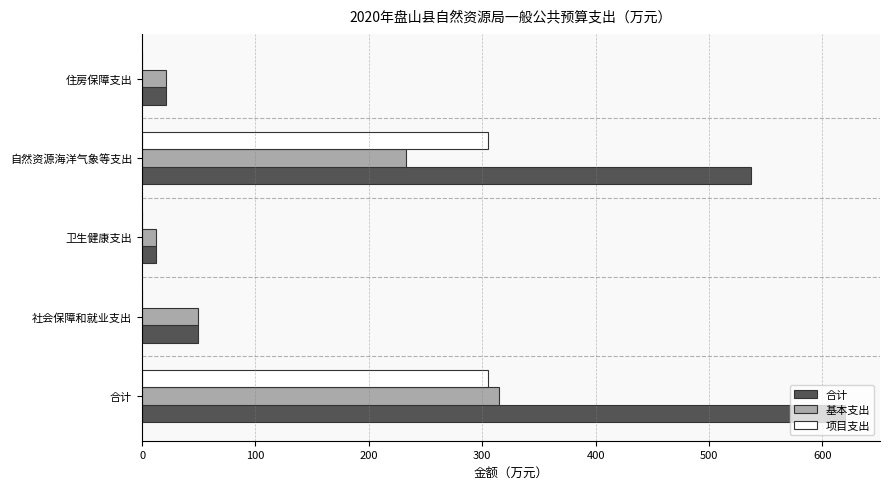

Which category has the highest value across all series?

合计